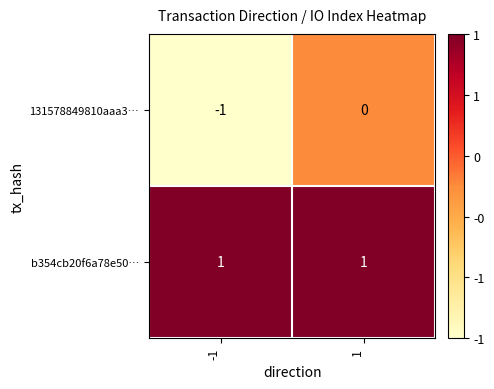

What value does the b354cb20f6a78e50… series have at -1?

1.0